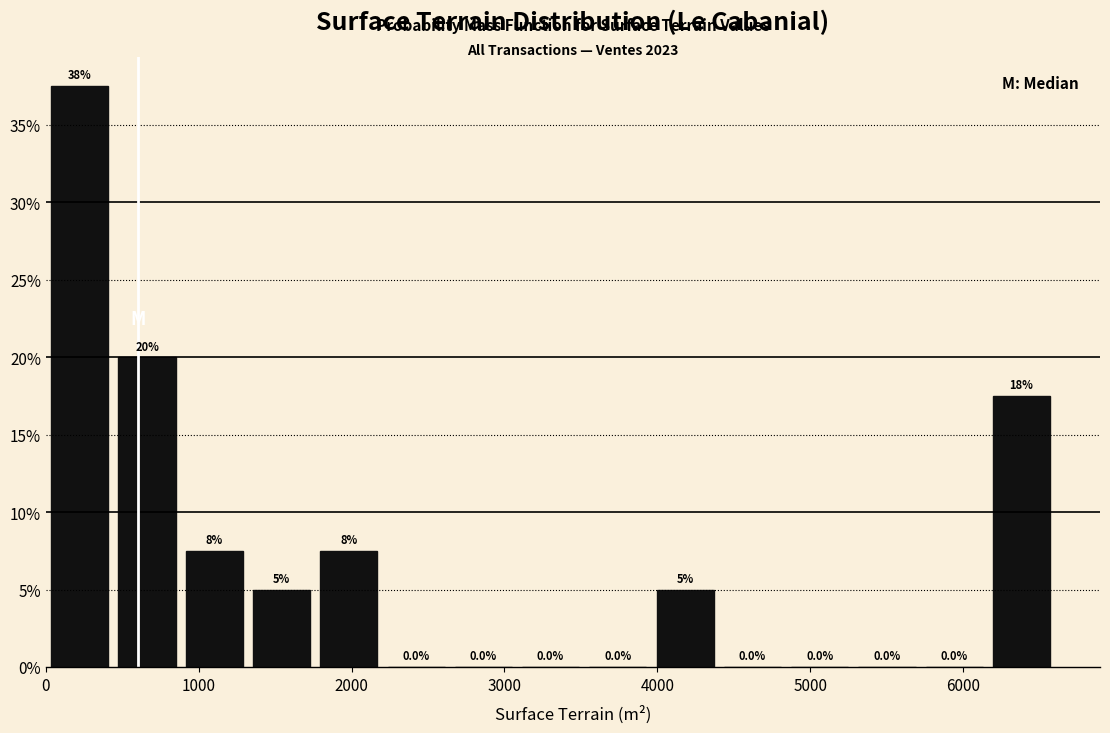

Which range on the x-axis has the tallest bar?

0 to 400